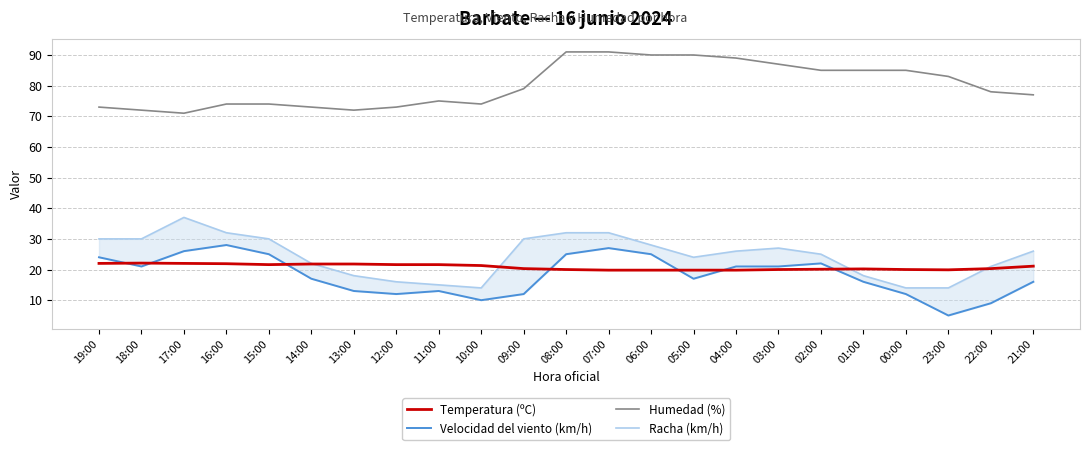

Is it true that Velocidad del viento (km/h) equals 17.0 at 05:00?

True